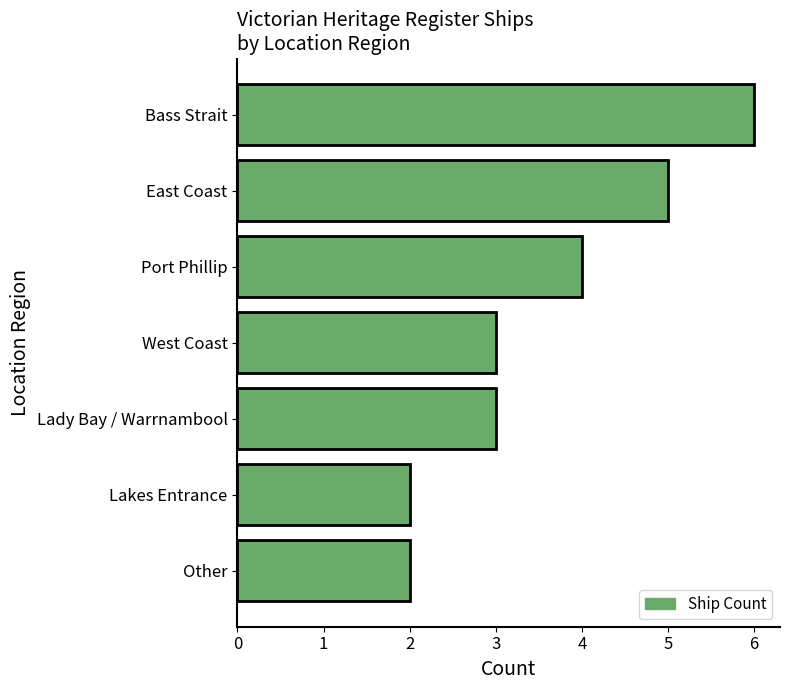

What is the ratio of the value at Port Phillip to the value at West Coast?

1.3